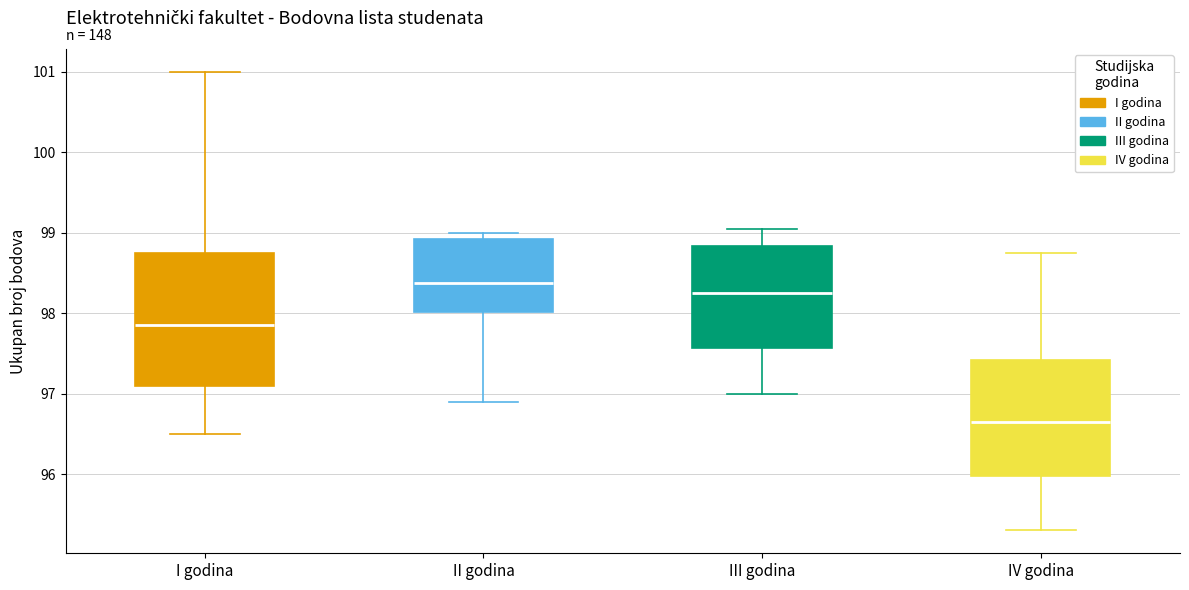

Where does the median line of the box for IV godina sit on the y-axis? The values are not printed on the chart, so give them approximately, as read against the axis.

96.7